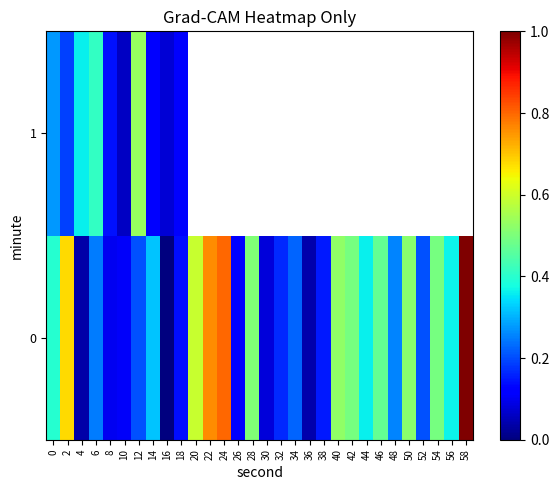

What is the average value of the 0 series?

0.3